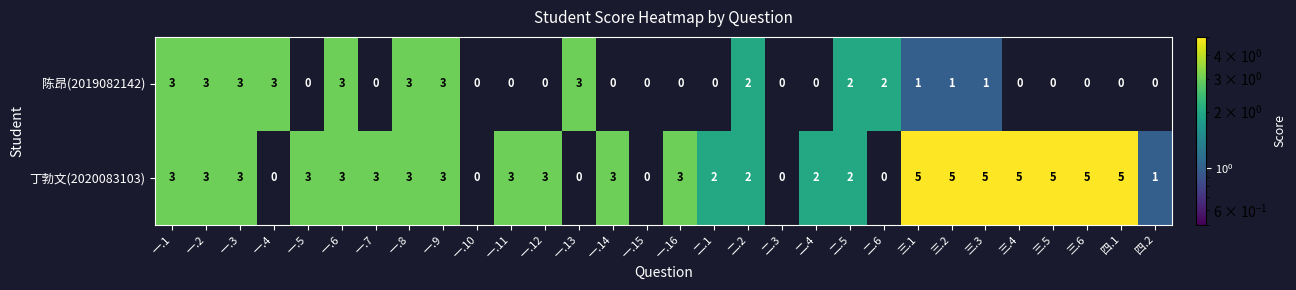

What is the maximum value shown in the chart?

5